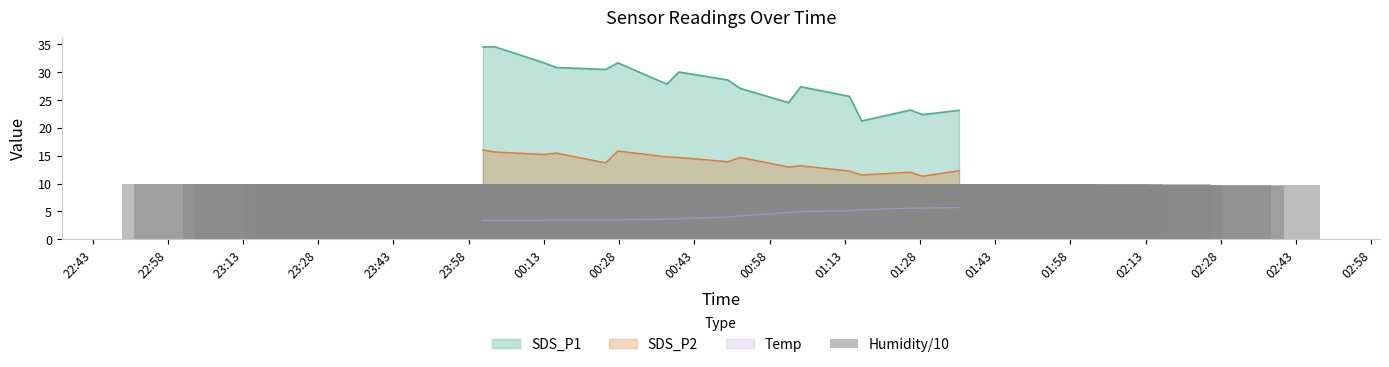

What is the lowest value of the Temp series?

3.4